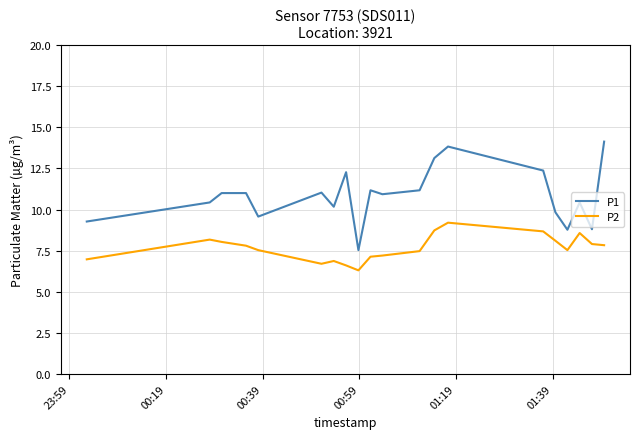

Rank the series by their average value, from lowest to highest.

P2, P1